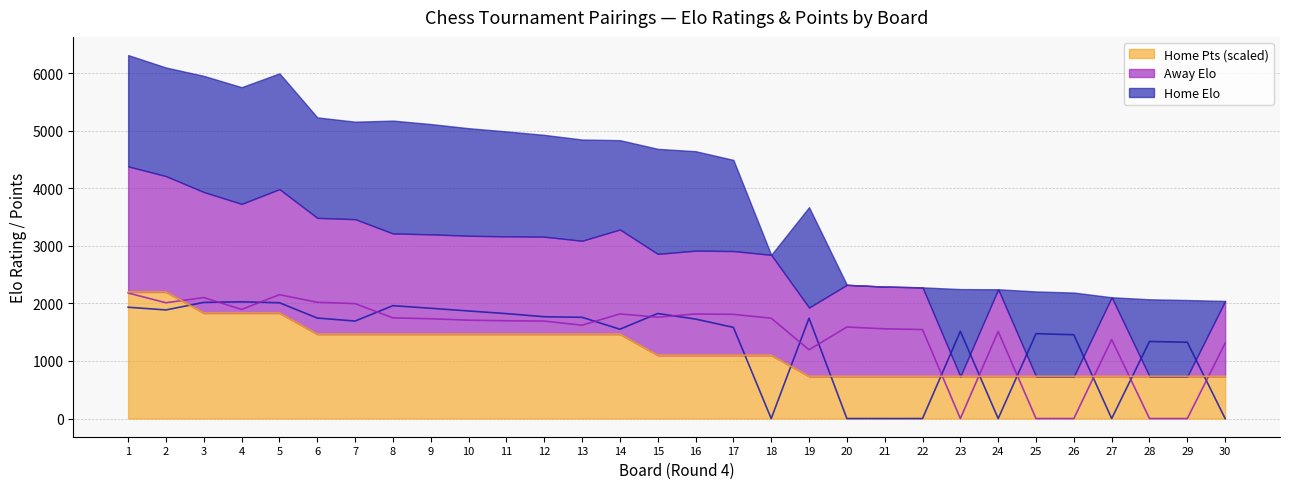

Reading left to right, what are all the values shown in this chart?

Home Elo: 1934.0	1887.0	2018.0	2028.0	2012.0	1746.0	1694.0	1961.0	1916.0	1869.0	1823.0	1769.0	1759.0	1552.0	1825.0	1728.0	1584.0	0.0	1744.0	0.0	0.0	0.0	1516.0	0.0	1475.0	1456.0	0.0	1339.0	1326.0	0.0
Away Elo: 2181.0	2012.0	2102.0	1896.0	2152.0	2020.0	1997.0	1749.0	1734.0	1709.0	1699.0	1693.0	1622.0	1818.0	1761.0	1817.0	1810.0	1744.0	1195.0	1590.0	1559.0	1546.0	0.0	1513.0	0.0	0.0	1374.0	0.0	0.0	1310.0
Home Pts: 2200.0	2200.0	1833.3	1833.3	1833.3	1466.7	1466.7	1466.7	1466.7	1466.7	1466.7	1466.7	1466.7	1466.7	1100.0	1100.0	1100.0	1100.0	733.3	733.3	733.3	733.3	733.3	733.3	733.3	733.3	733.3	733.3	733.3	733.3